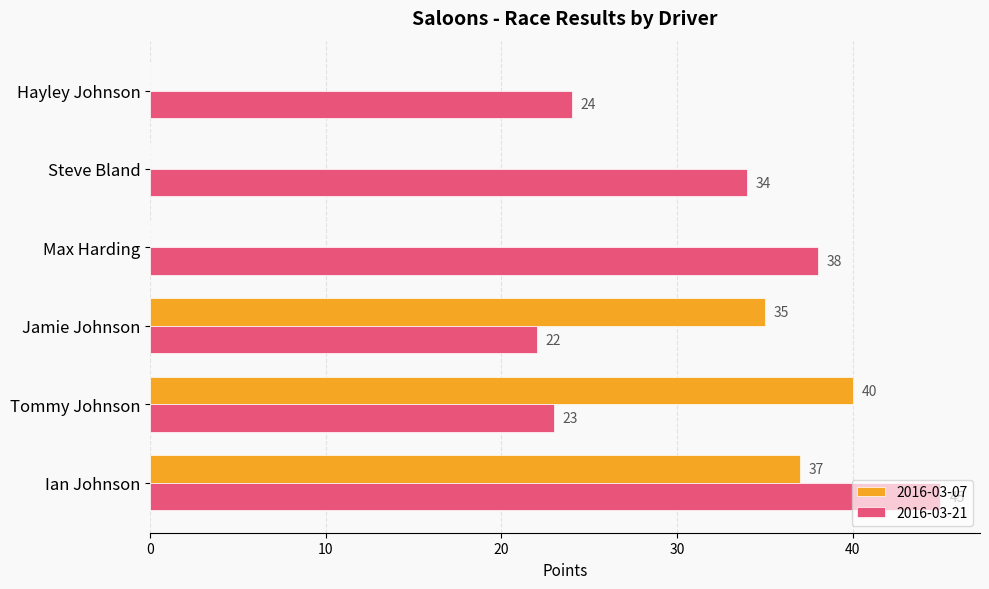

True or false: 2016-03-21 has a value of 22 at Jamie Johnson.

True